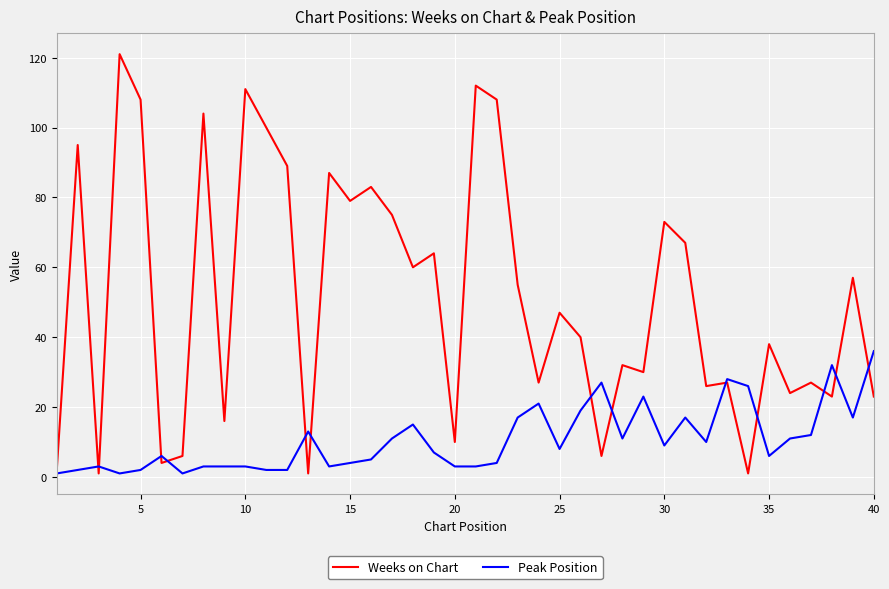

Which series has the largest range (max minus min)?

Weeks on Chart